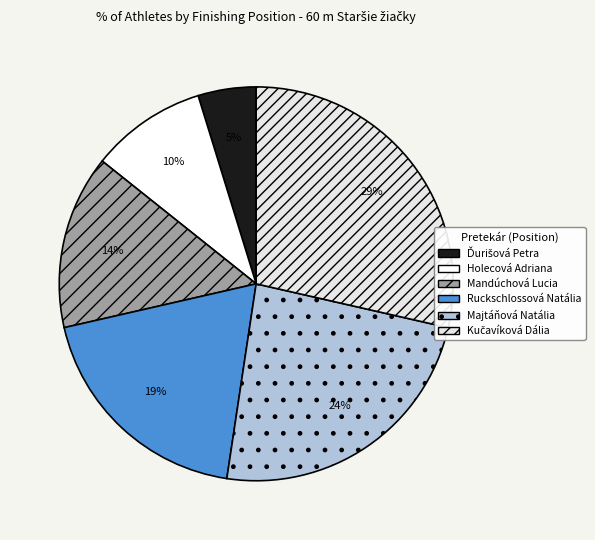

What is the total percentage of Holecová Adriana and Ruckschlossová Natália?

28.6%